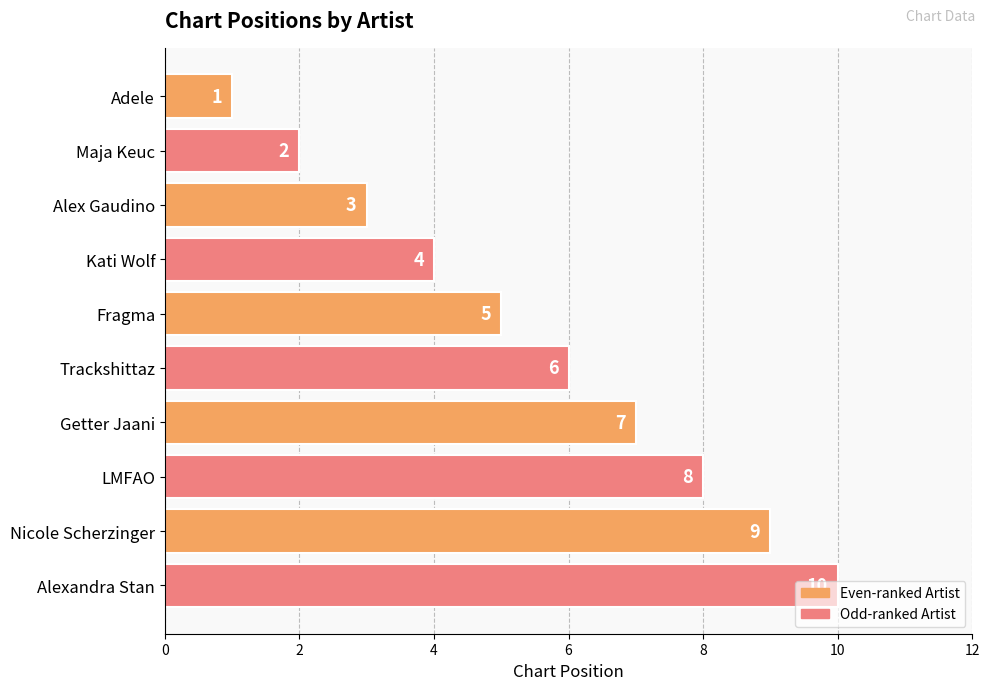

Rank the categories by value from lowest to highest.

Adele, Maja Keuc, Alex Gaudino, Kati Wolf, Fragma, Trackshittaz, Getter Jaani, LMFAO, Nicole Scherzinger, Alexandra Stan